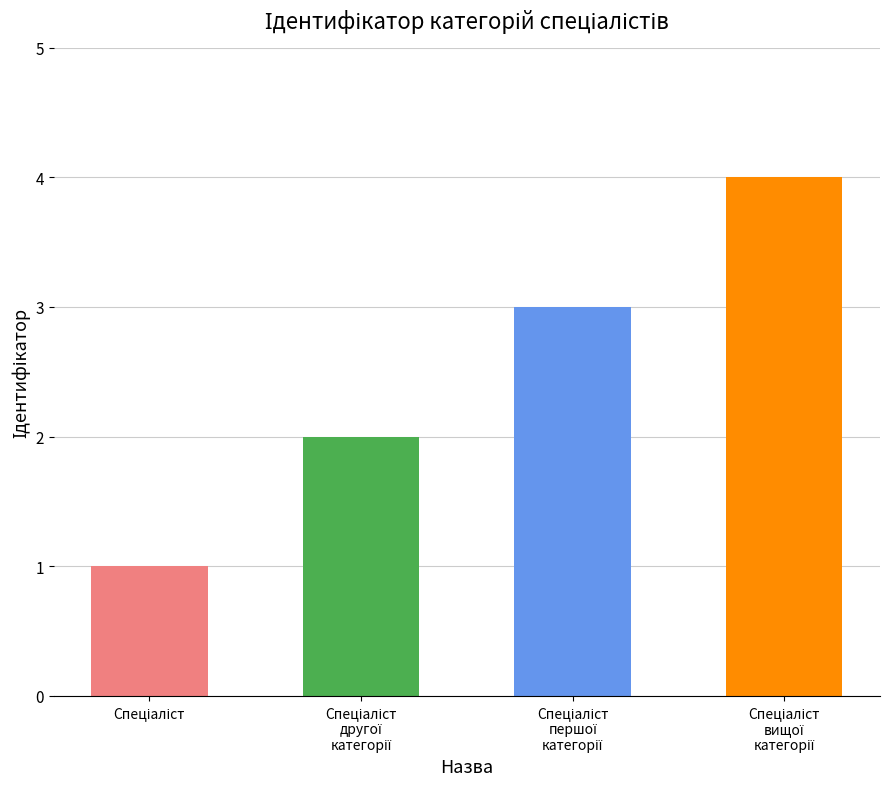

Reading right to left, what are all the values shown in this chart?

4	3	2	1